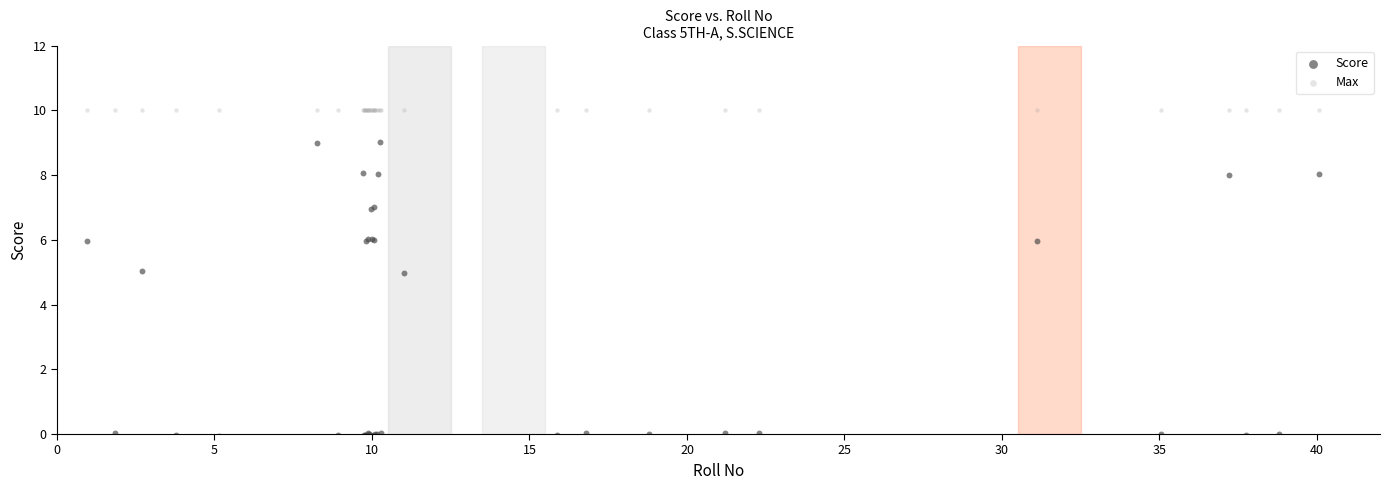

Which series reaches the maximum Y coordinate?

Max